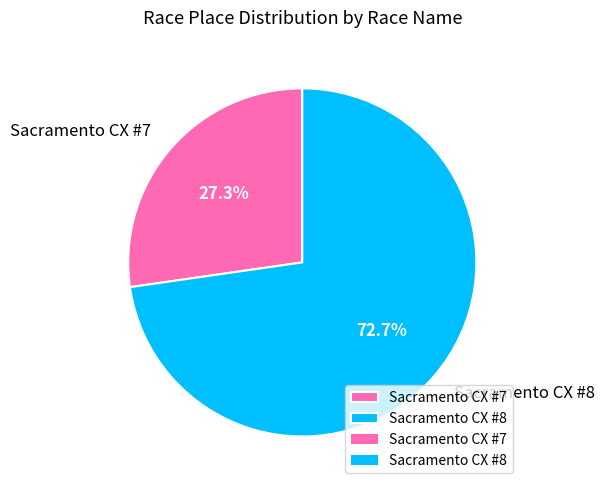

To the nearest percent, what percentage of the pie is Sacramento CX #7?

27%